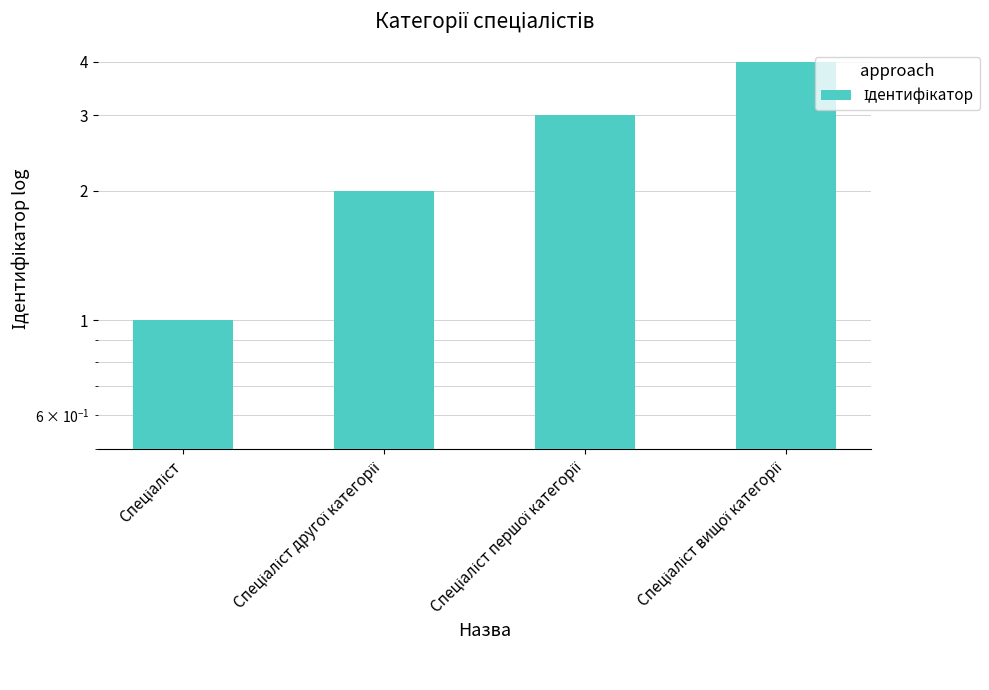

What is the change in value from Спеціаліст другої категорії to Спеціаліст першої категорії?

+1